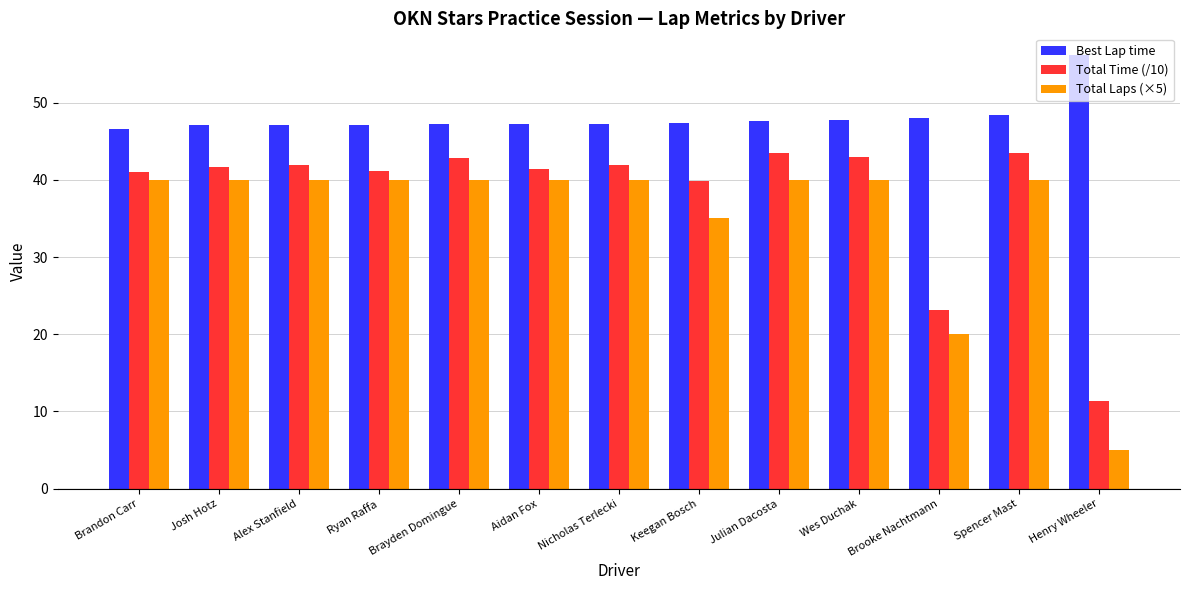

Which series has the largest total across all categories?

Best Lap time